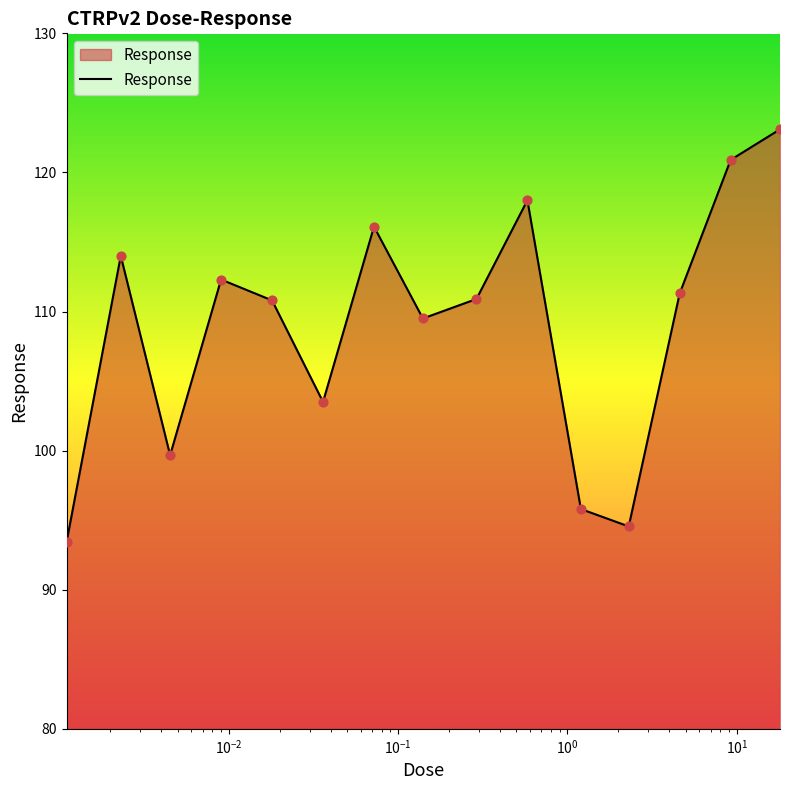

What is the difference between the maximum and minimum values?

29.7